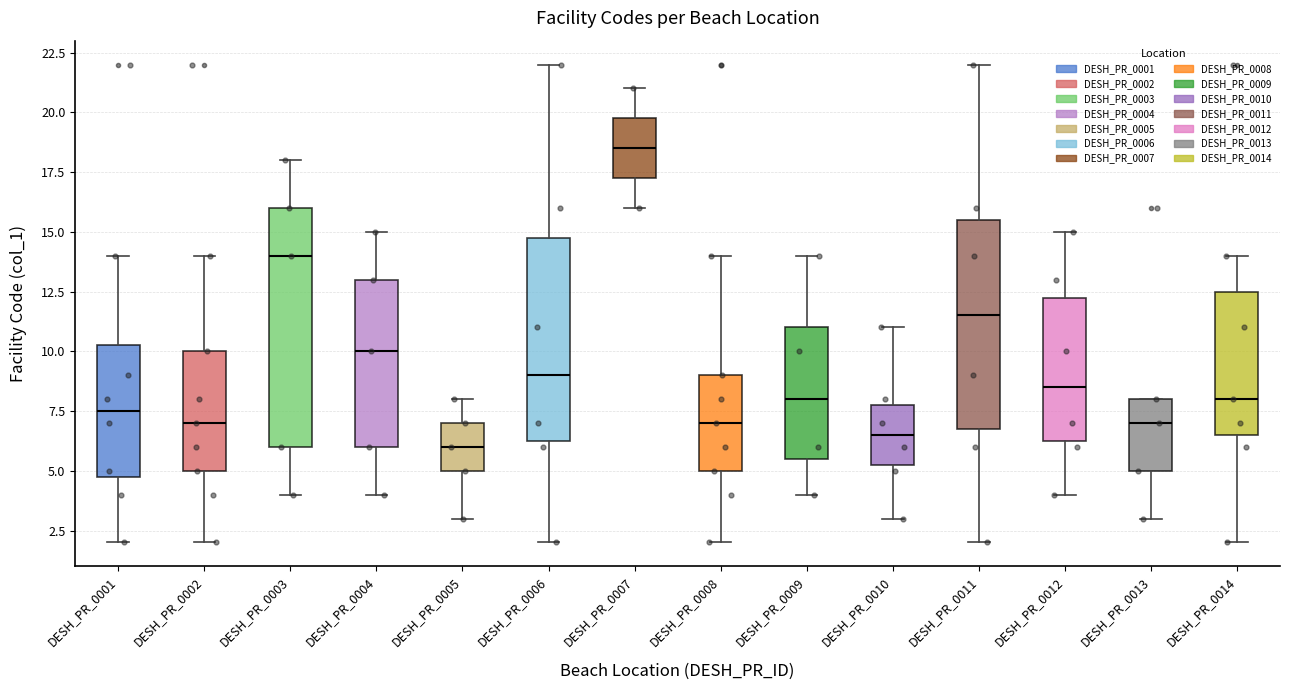

Comparing the boxes themselves (not the whiskers), which one is the tallest?

DESH_PR_0003